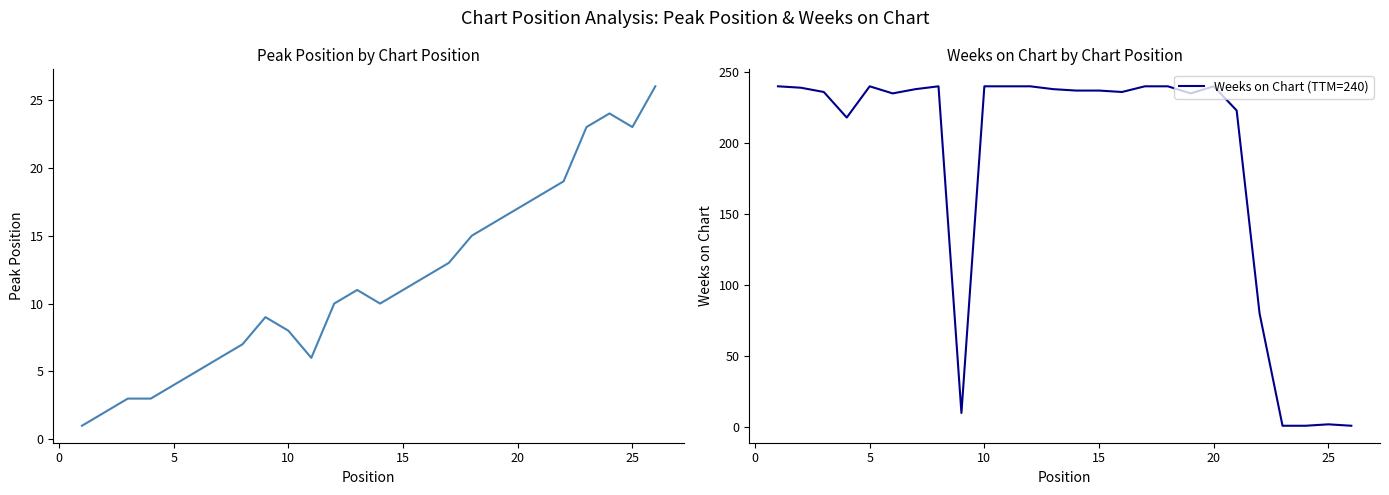

True or false: Peak Position and Weeks on Chart (TTM=240) intersect in this chart.

True